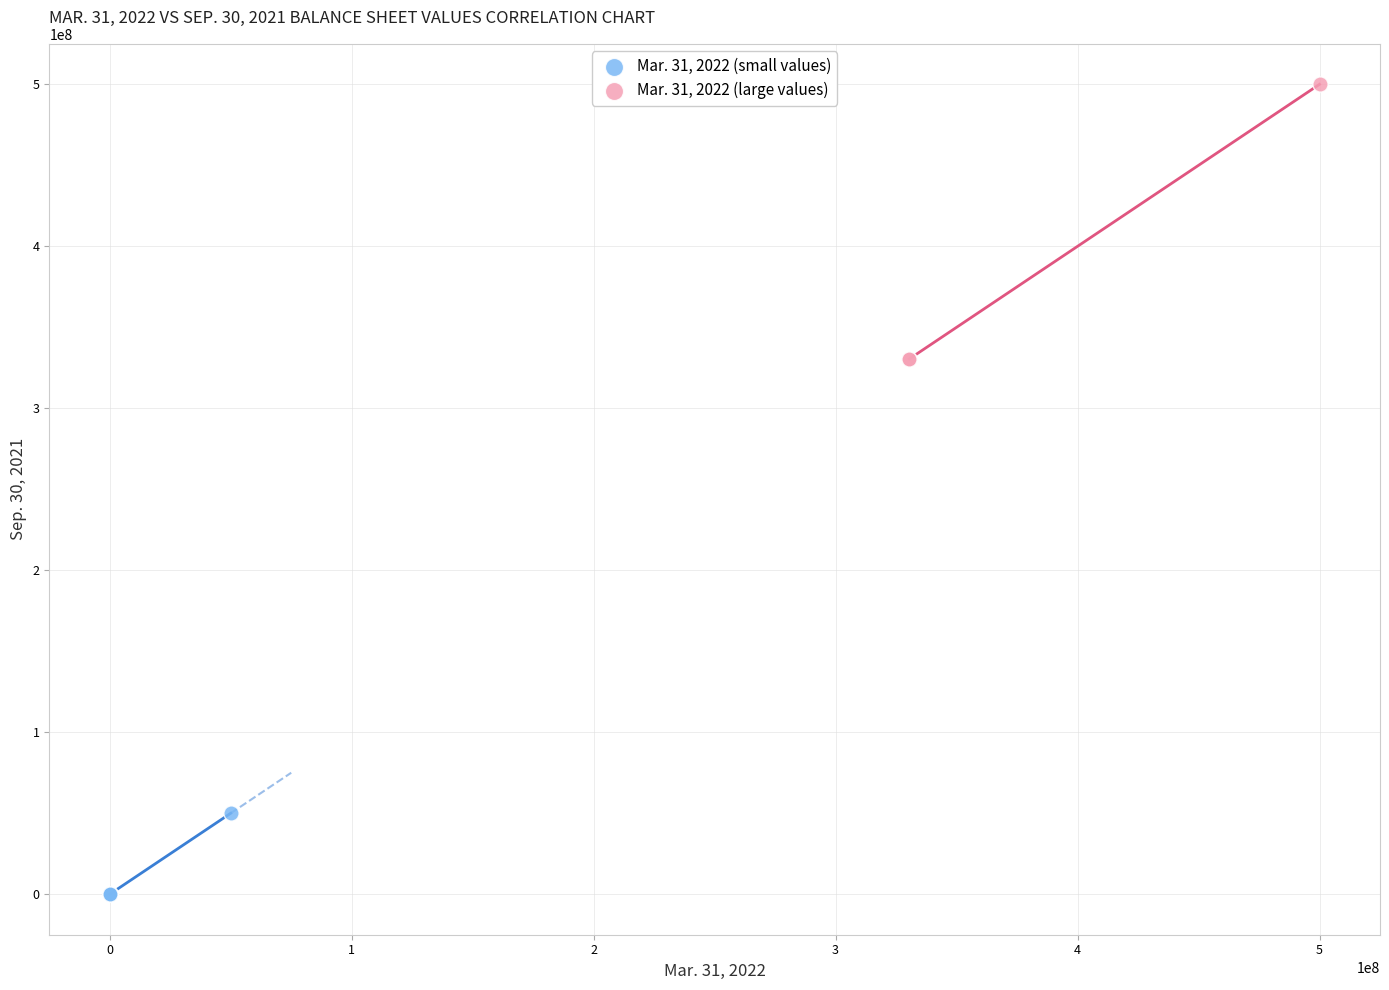

Which series reaches the minimum Y coordinate?

Mar. 31, 2022 (small values)